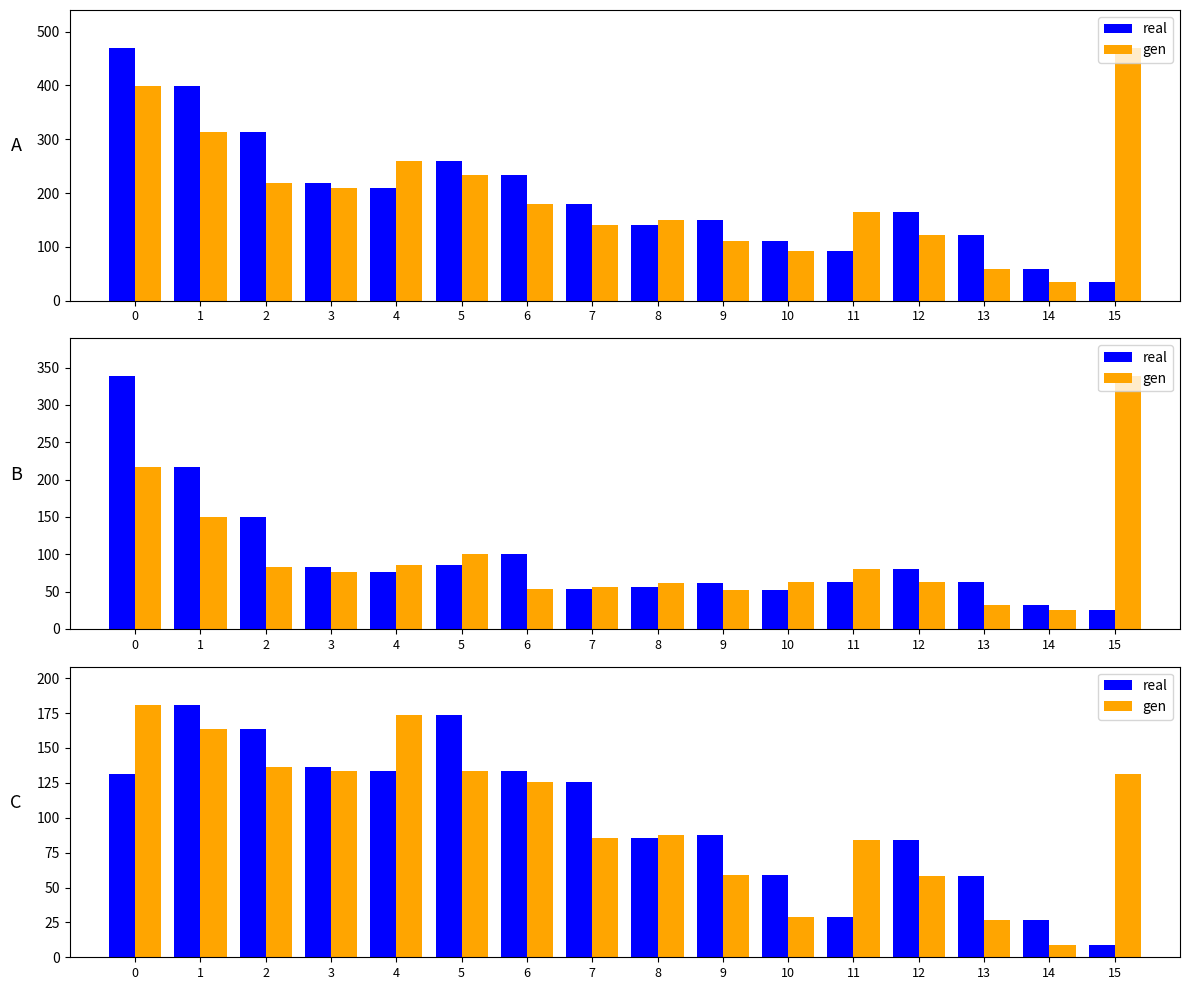

What is the value of the gen bar at the 5th from the left?

173.7